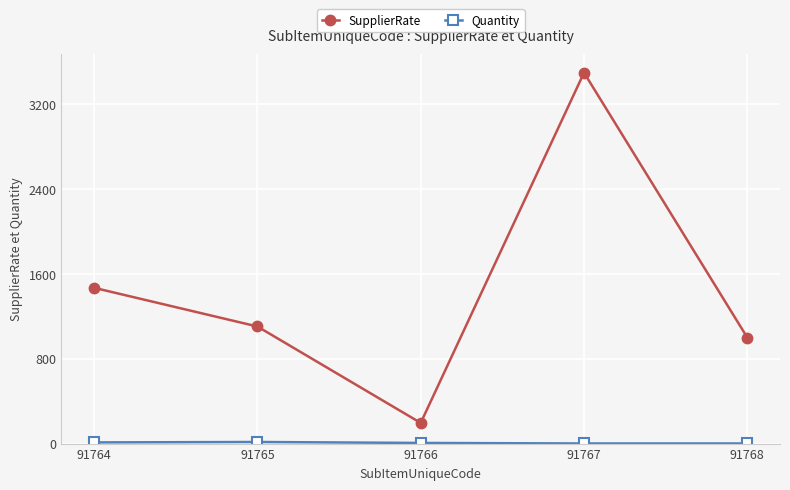

Rank the categories by SupplierRate value from highest to lowest.

91767, 91764, 91765, 91768, 91766